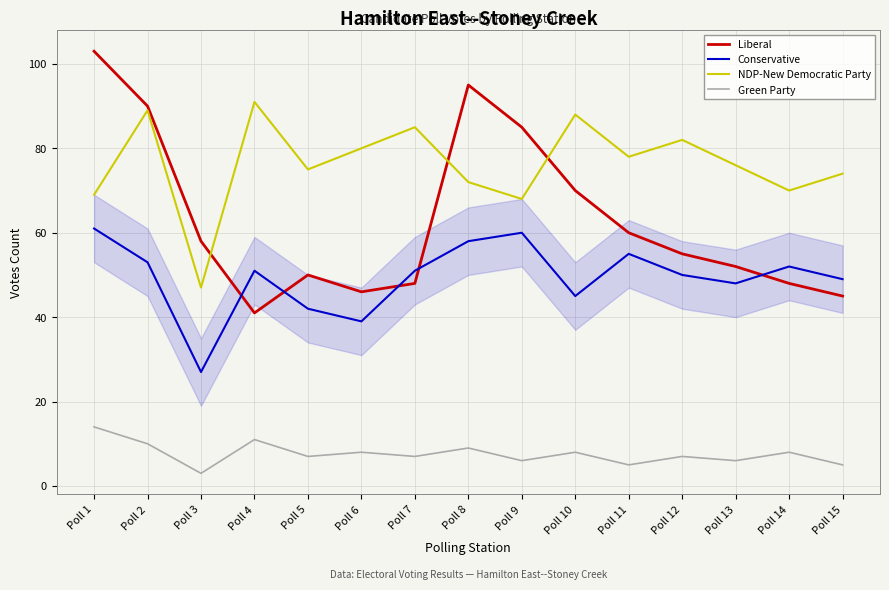

What is the difference between the highest and lowest values at Poll 1?

89